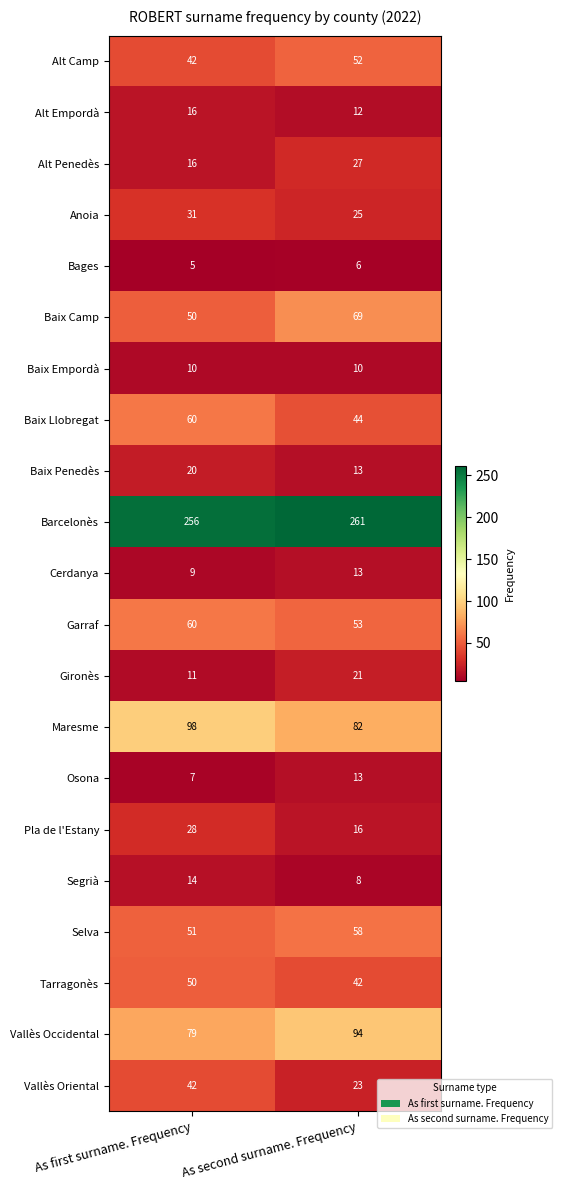

At how many categories does at least one series exceed 183?

2